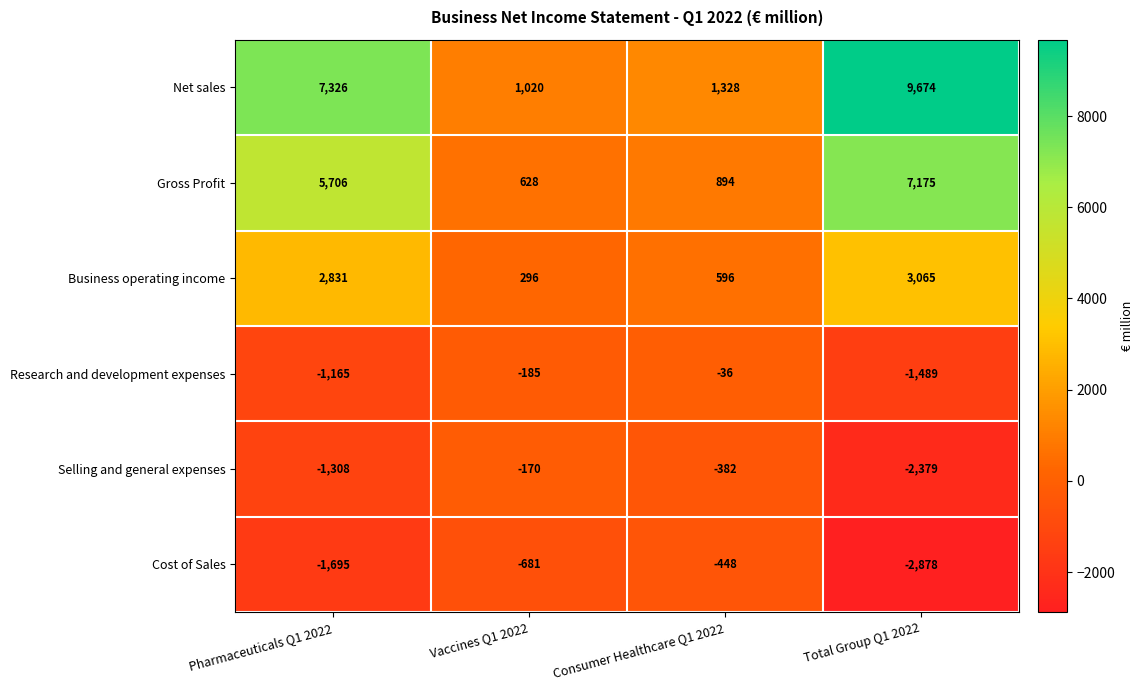

Reading right to left, what are all the values shown in this chart?

Net sales: 9674	1328	1020	7326
Gross Profit: 7175	894	628	5706
Business operating income: 3065	596	296	2831
Research and development expenses: -1489	-36	-185	-1165
Selling and general expenses: -2379	-382	-170	-1308
Cost of Sales: -2878	-448	-681	-1695